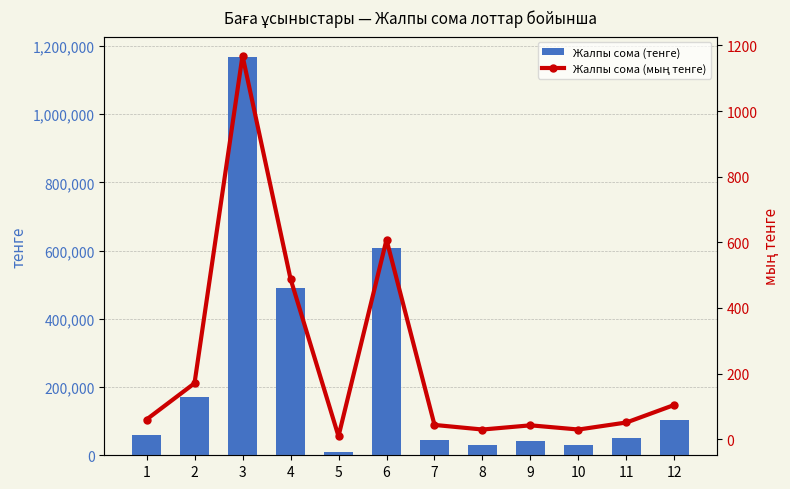

What is the minimum value shown in the chart?

9.0